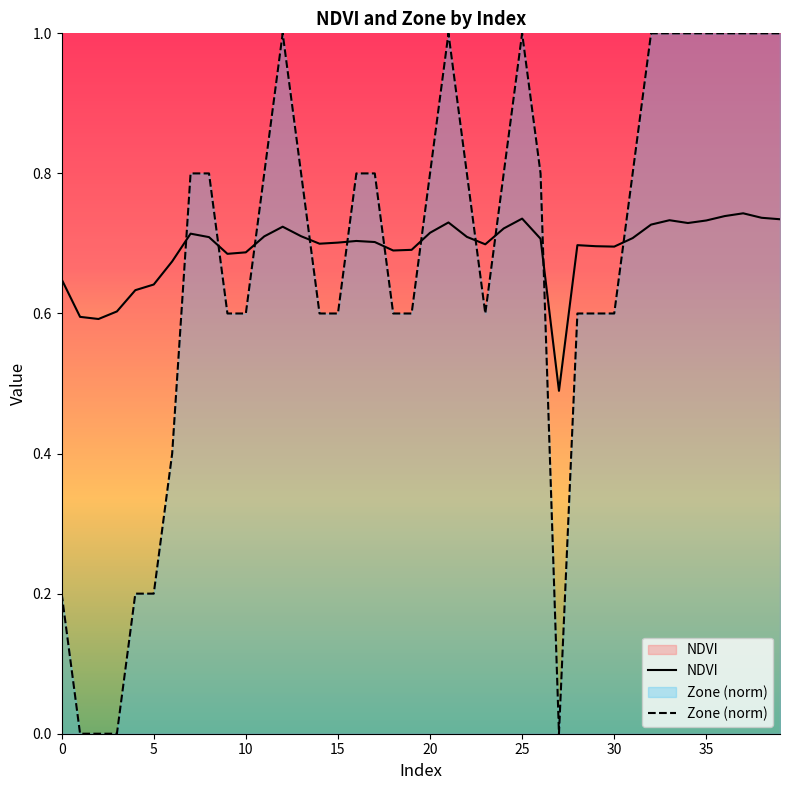

True or false: Zone (norm) has a value of 0.6 at 23.

True